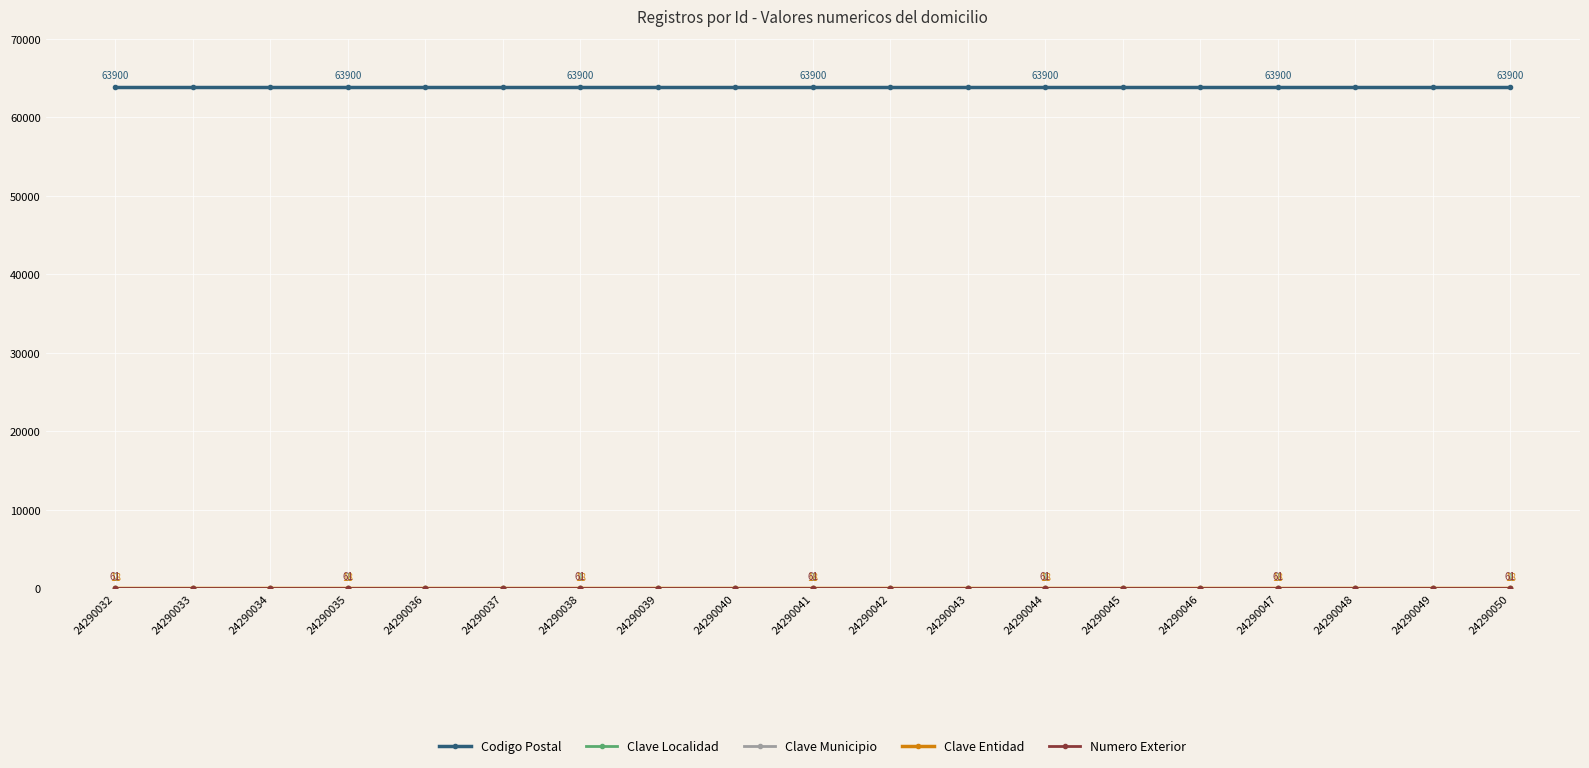

What is the total value across all series at 24290050?

63982